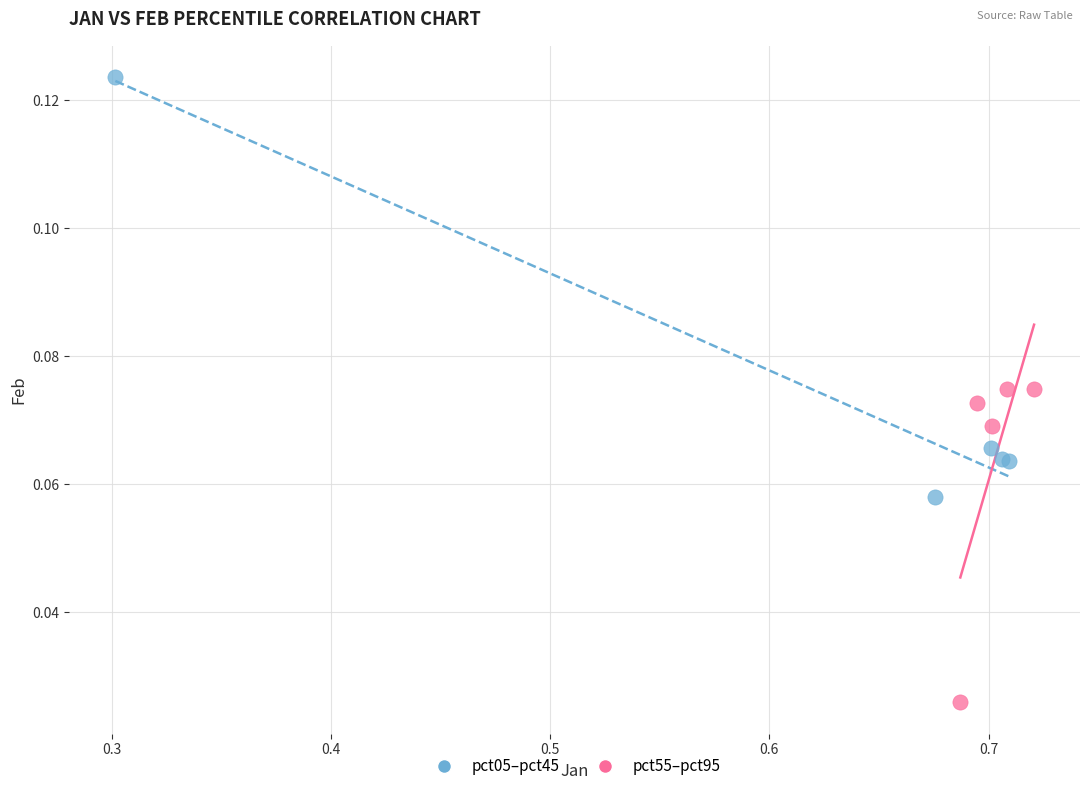

Which series has the largest Y range (max minus min)?

pct05–pct45